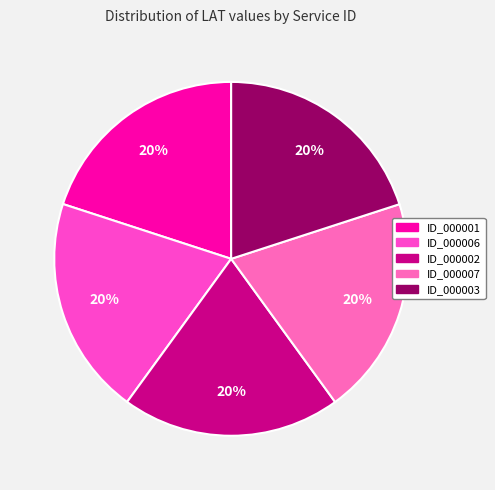

How many segments does this pie chart have?

5